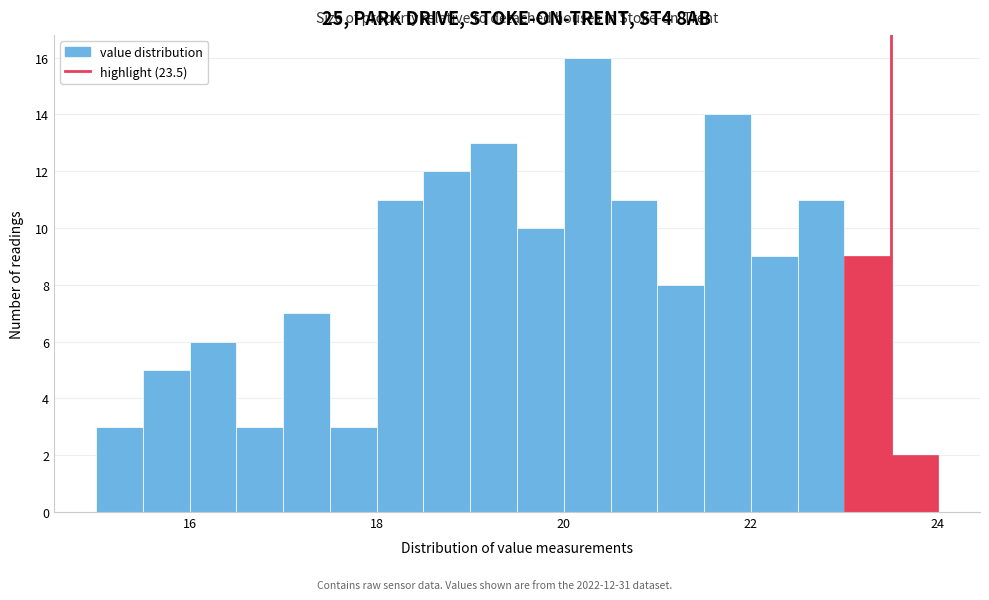

Around what value on the x-axis is the tallest bar? Give the approximate position of its centre, as read against the axis.

20.2